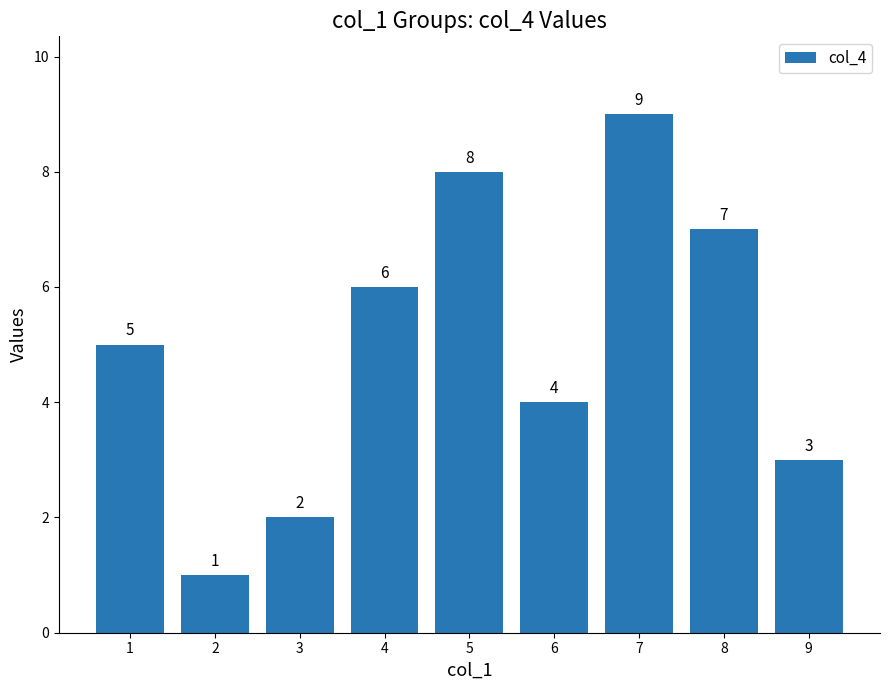

What is the sum of the values at 9 and 2?

4